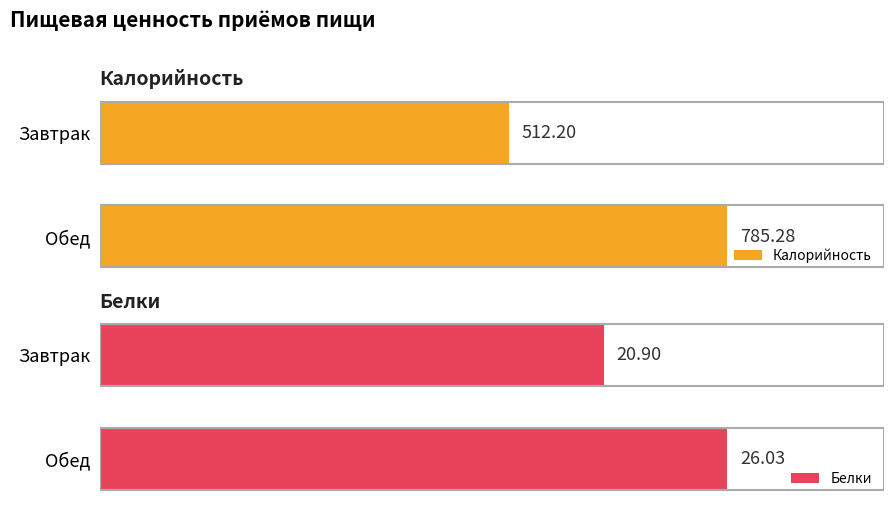

Which category has the lowest value in the Калорийность series?

Завтрак